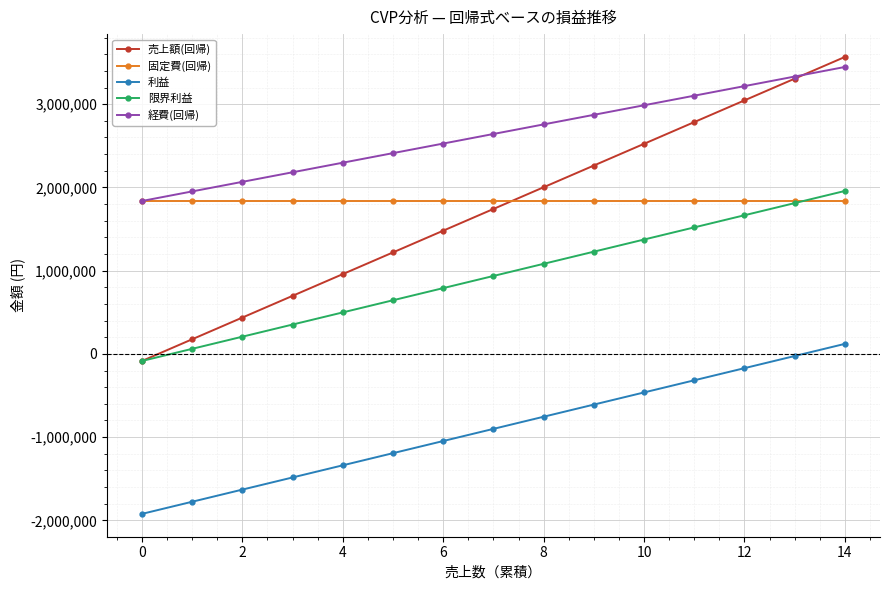

How many times do 経費(回帰) and 売上額(回帰) cross each other?

1